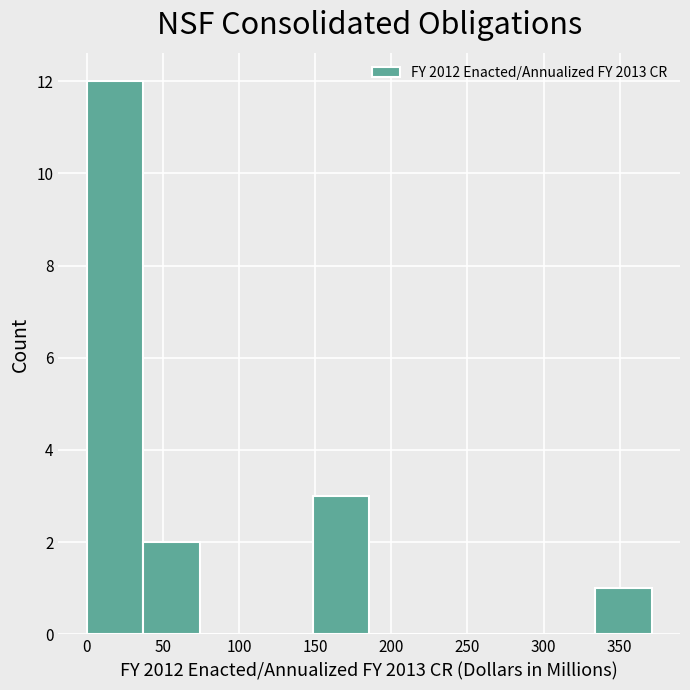

Over which range of the x-axis is the bar tallest?

0 to 35